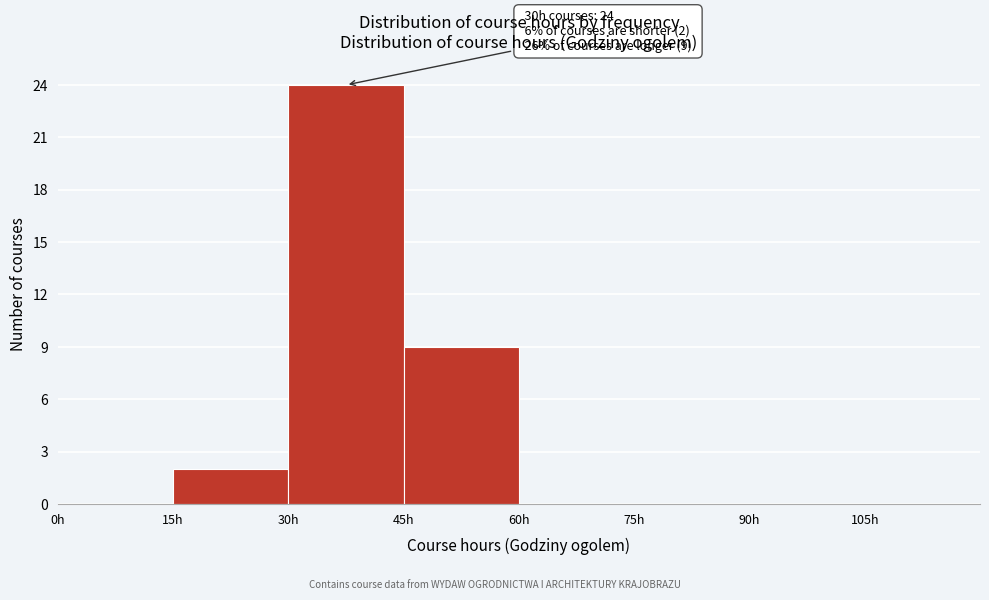

Which range on the x-axis has the tallest bar?

30 to 45